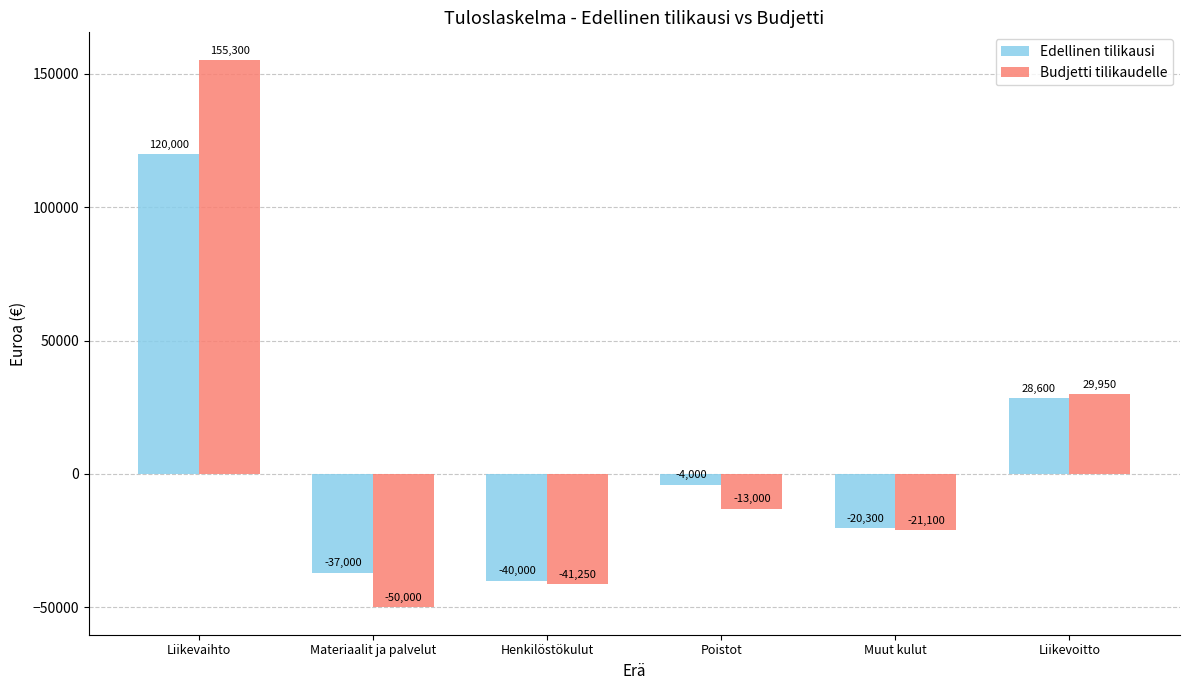

Reading left to right, extract all data points from this chart.

Edellinen tilikausi: 120000	-37000	-40000	-4000	-20300	28600
Budjetti tilikaudelle: 155300	-50000	-41250	-13000	-21100	29950